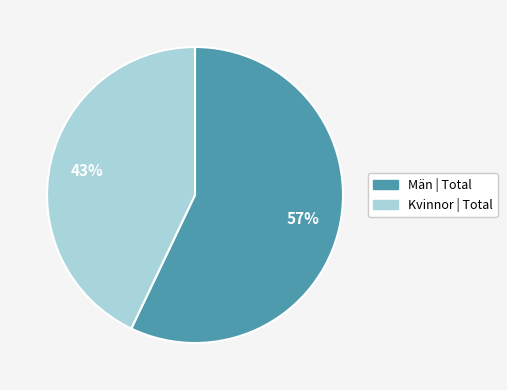

Is there a majority slice in this chart?

Yes